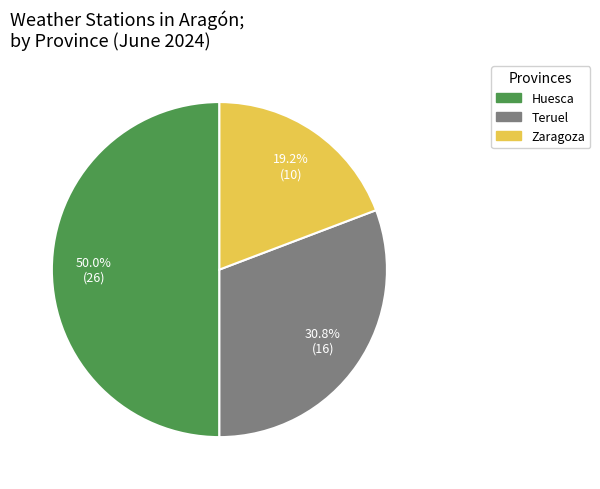

To the nearest percent, what portion does Huesca represent?

50%